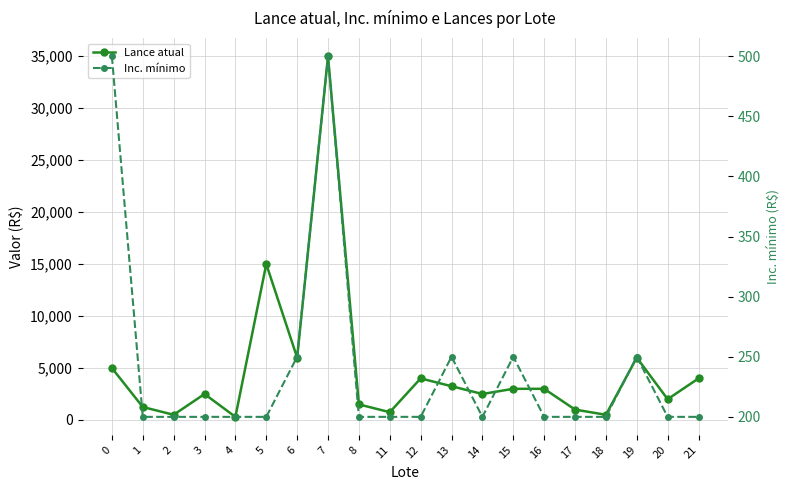

What is the sum of the Inc. mínimo values at 19 and 8?

450